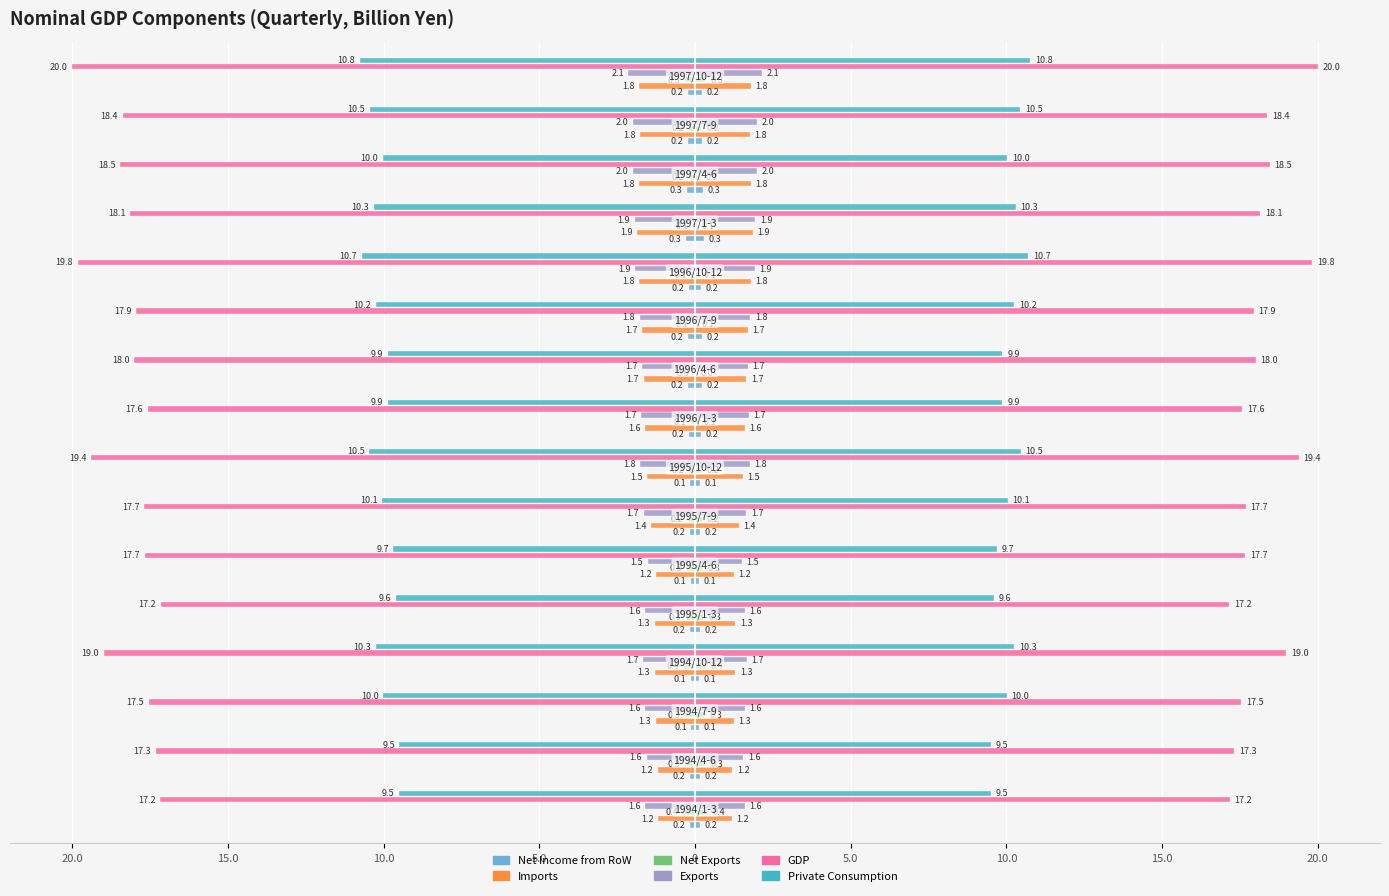

Are the bars horizontal?

Yes